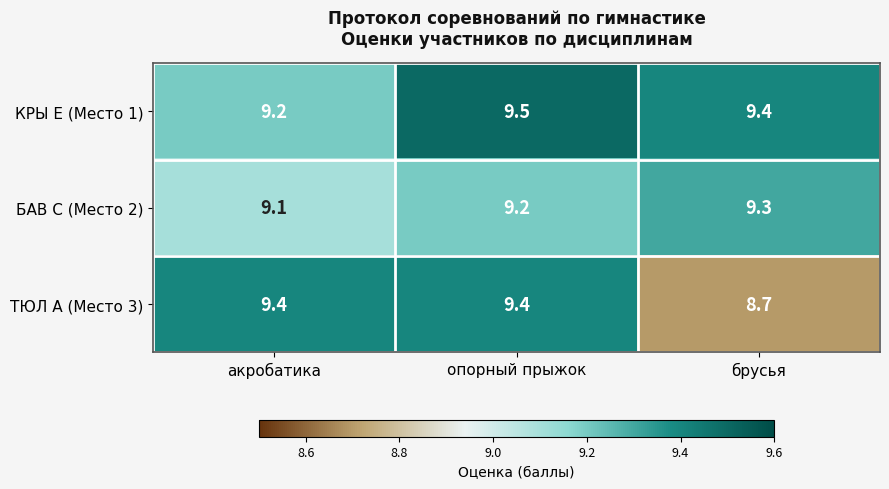

Which category has the lowest value in the БАВ С (Место 2) series?

акробатика